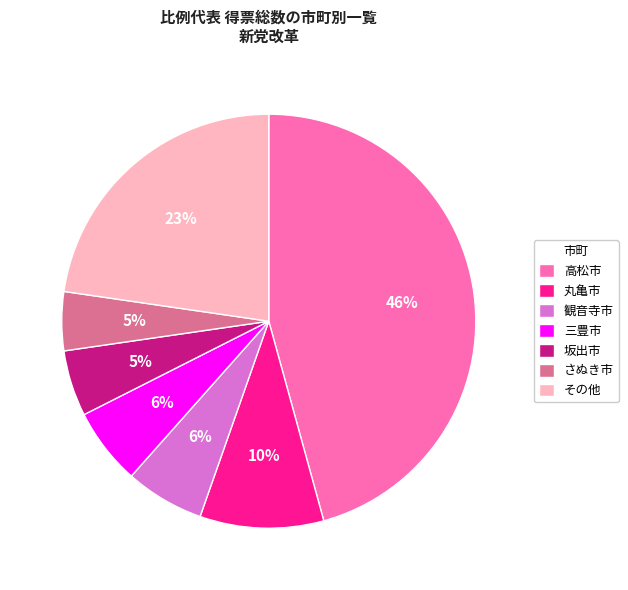

Which has a higher value, その他 or 坂出市?

その他